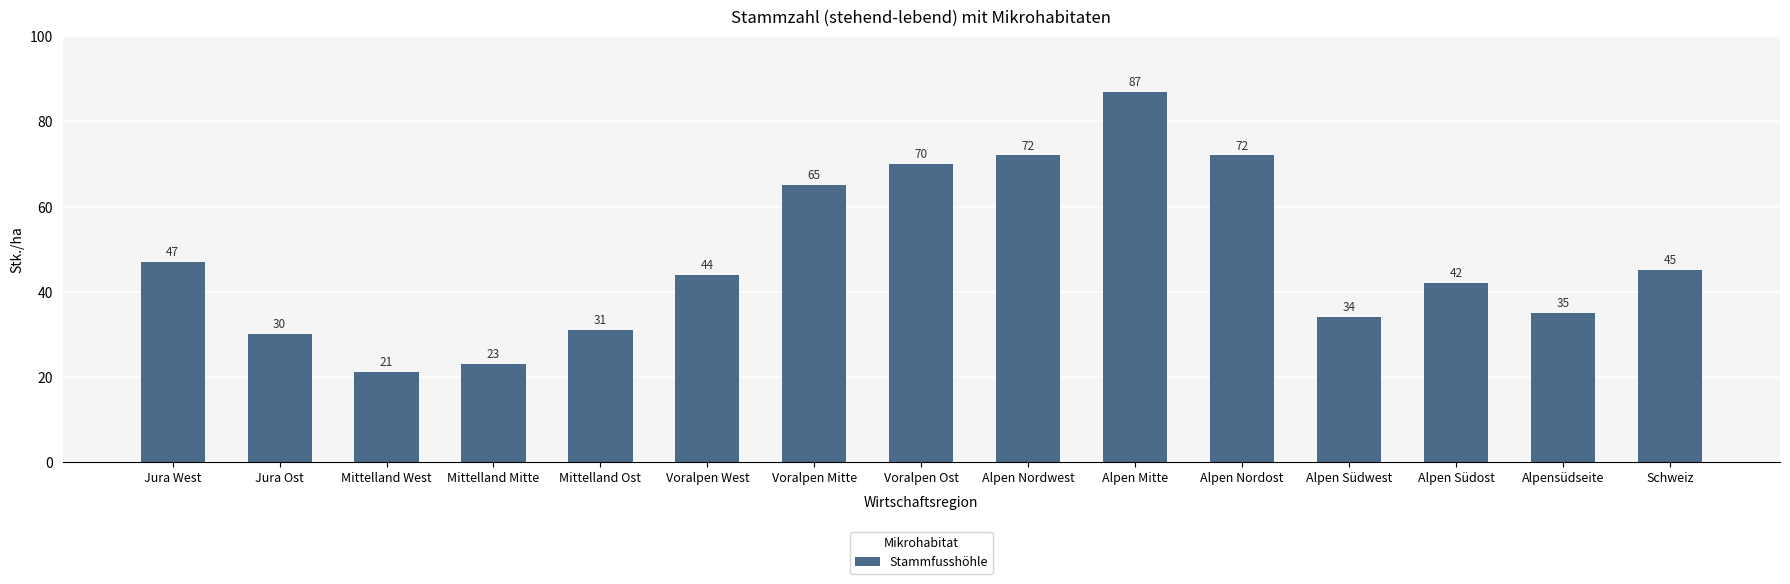

Does the chart contain stacked bars?

No